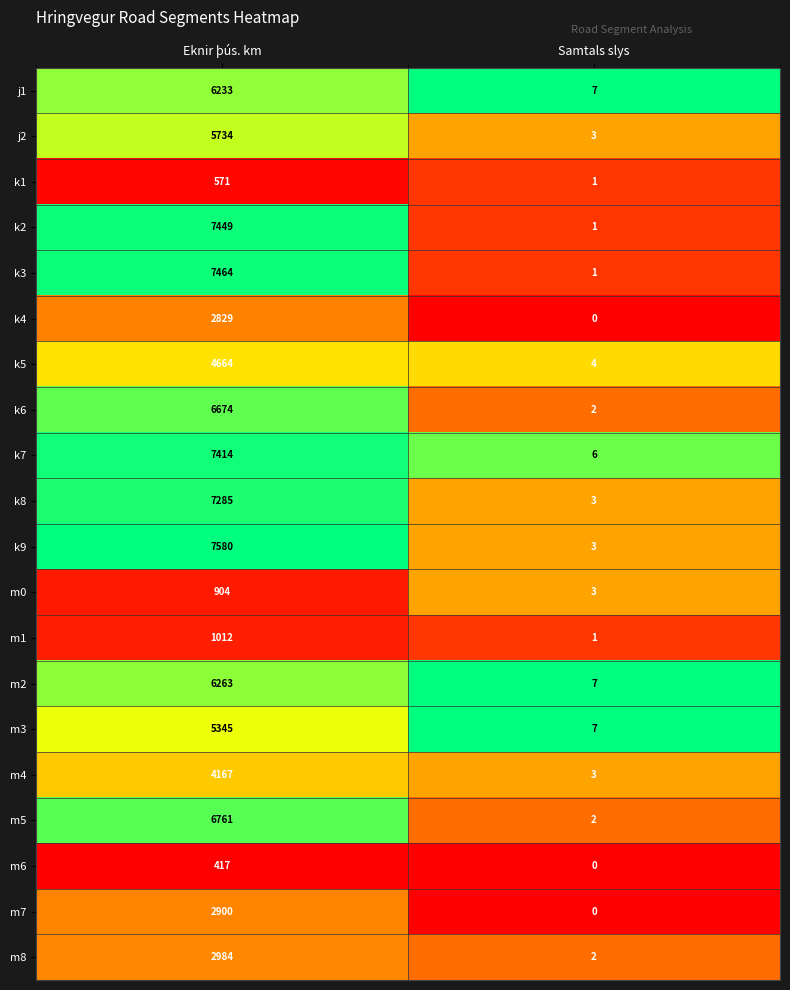

What is the total value across all series at Samtals slys?

56